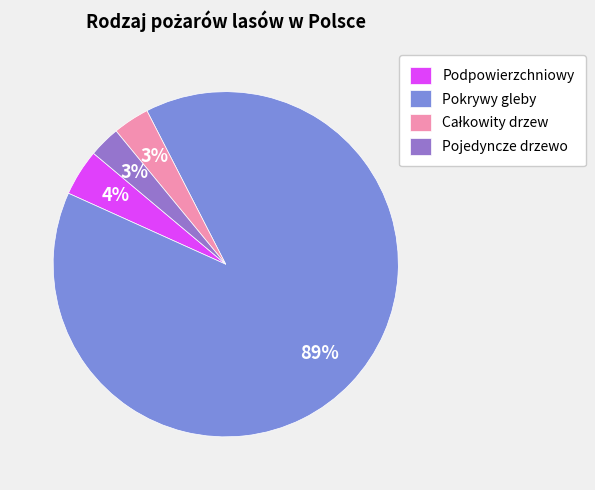

What percentage is the Pojedyncze drzewo slice, to the nearest percent?

3%